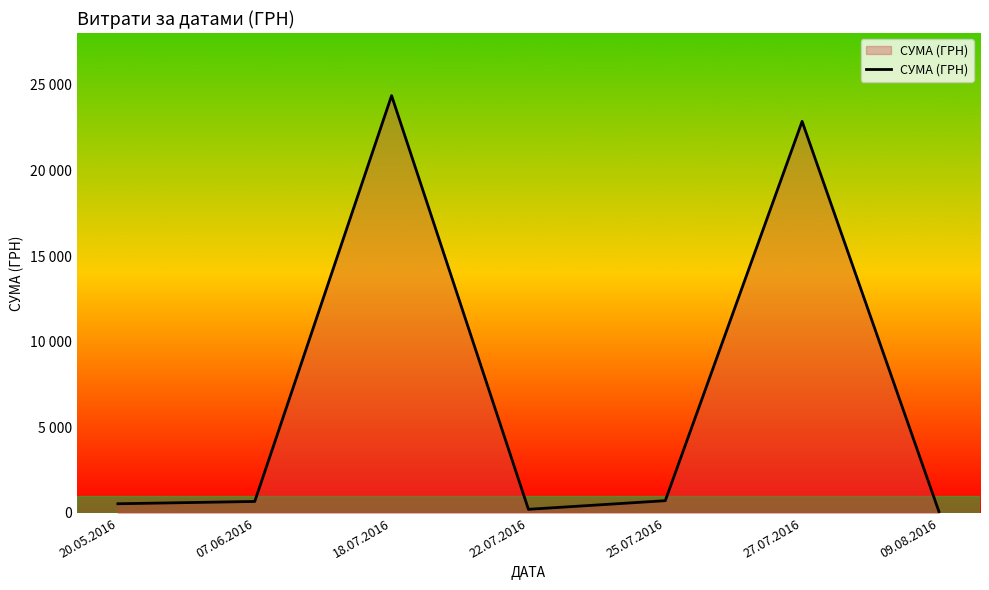

The chart shows a value of 77.4 at 09.08.2016. True or false?

True